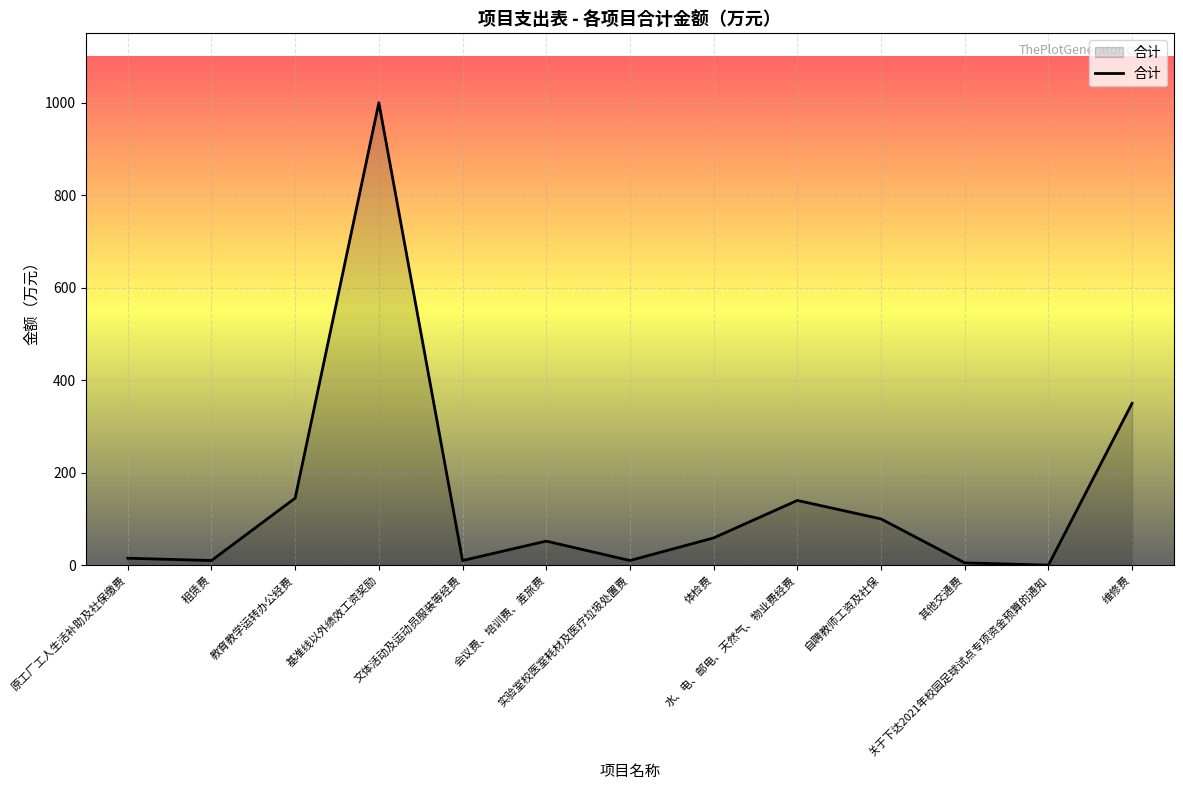

What is the maximum value shown in the chart?

1000.0